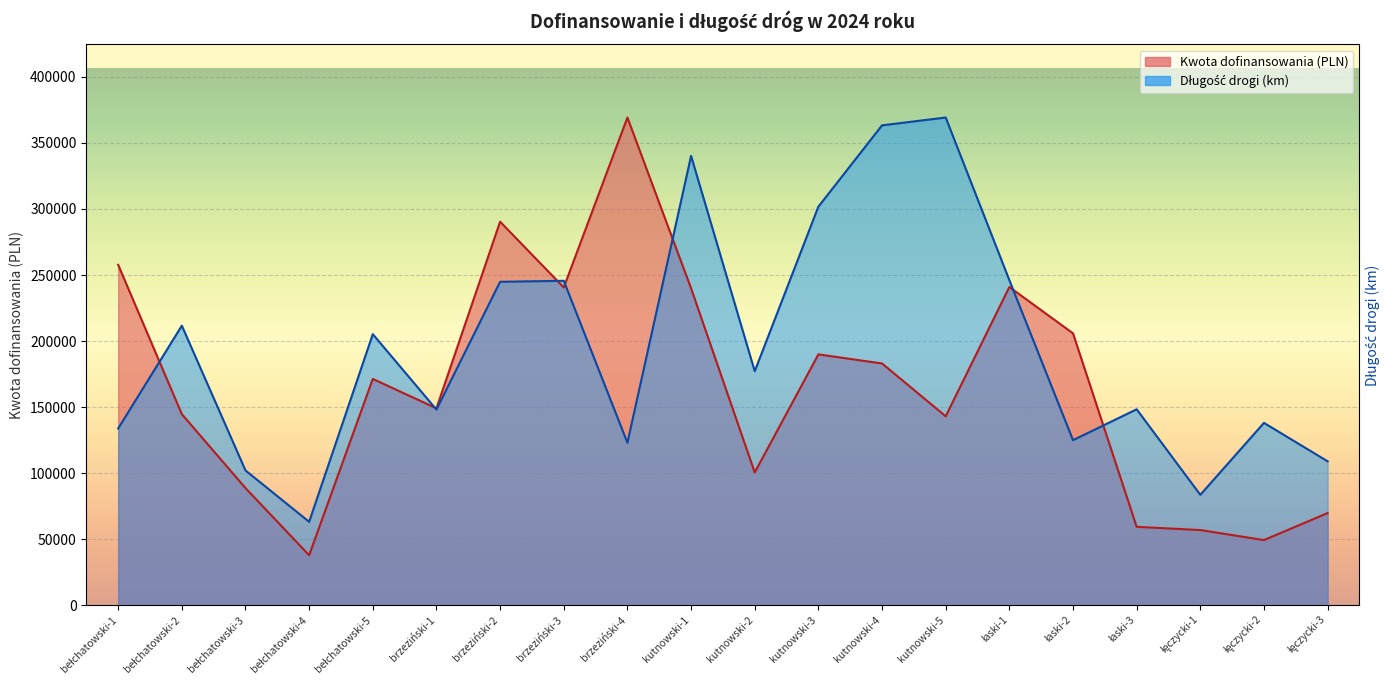

What position from the left is bełchatowski-5?

5